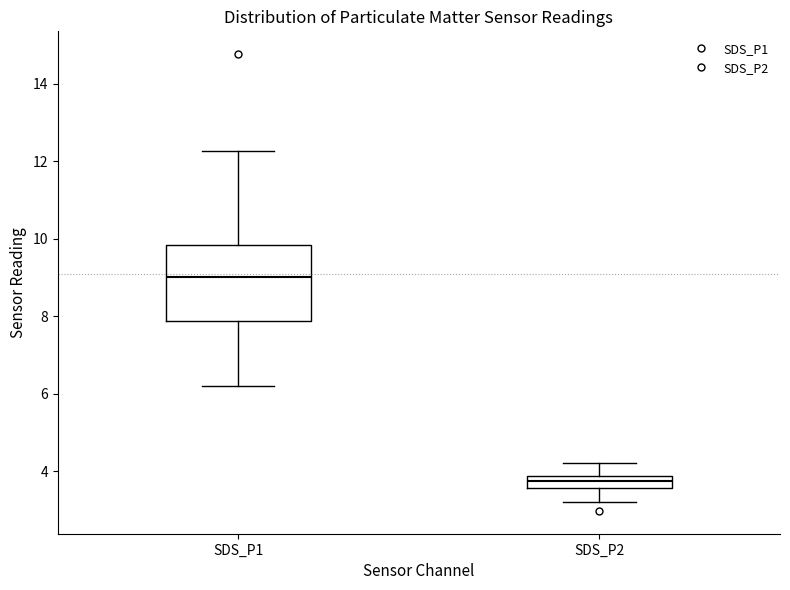

Reading left to right, transcribe this box plot: for each box, give where its median line is, the range the box spans, and where its two whiskers end, as read against the y-axis. The values are not printed on the chart, so give them approximately, as read against the axis.

SDS_P1: median 9.0, box 7.8 to 9.8, whiskers 6.2 to 12.2
SDS_P2: median 3.8 (inside the box), box 3.6 to 3.8, whiskers 3.2 to 4.2